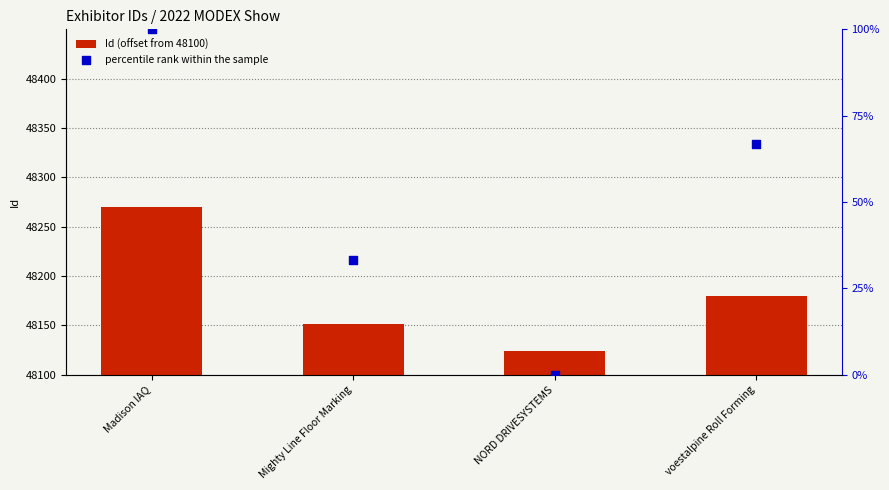

At which category is the sum across all series the highest?

Madison IAQ